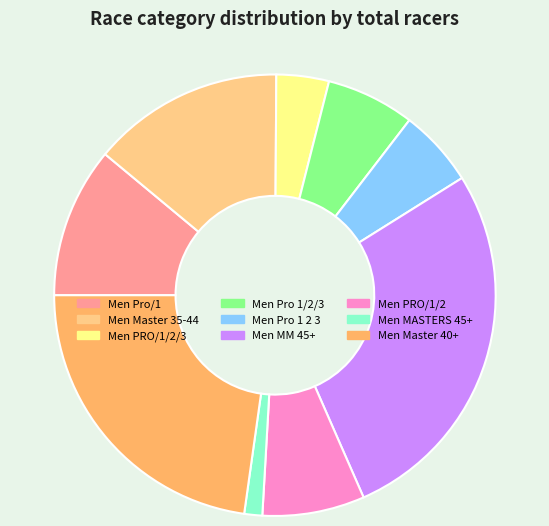

Rank the categories by value from lowest to highest.

Men MASTERS 45+, Men PRO/1/2/3, Men Pro 1 2 3, Men Pro 1/2/3, Men PRO/1/2, Men Pro/1, Men Master 35-44, Men Master 40+, Men MM 45+